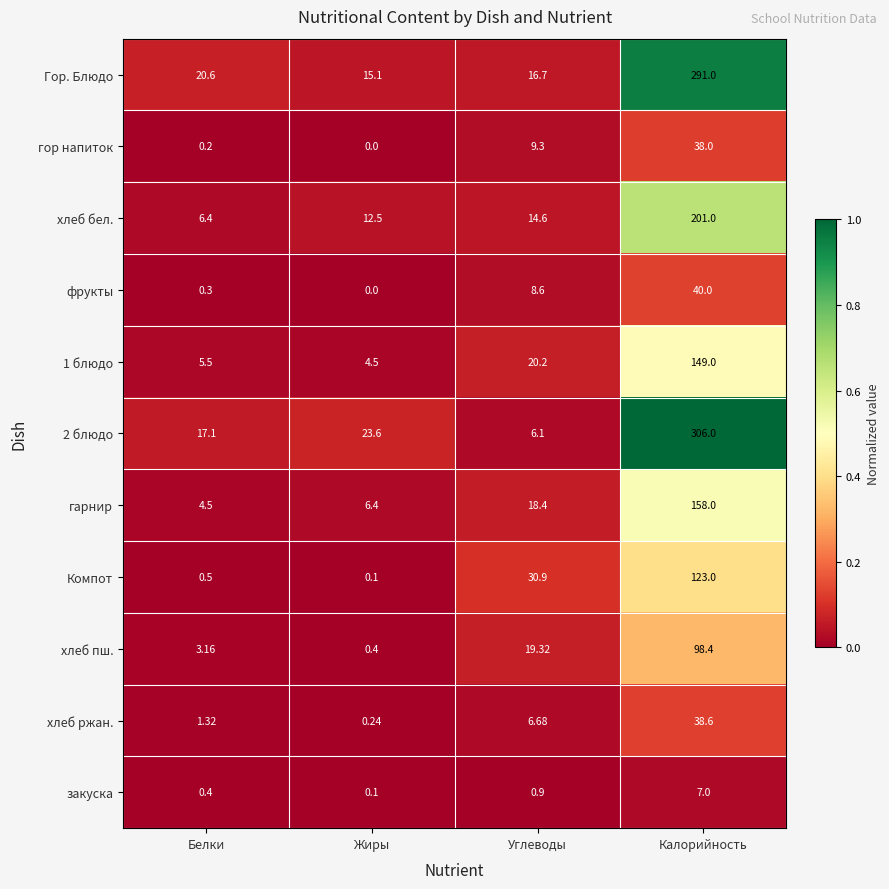

At which category is the sum across all series the highest?

Калорийность